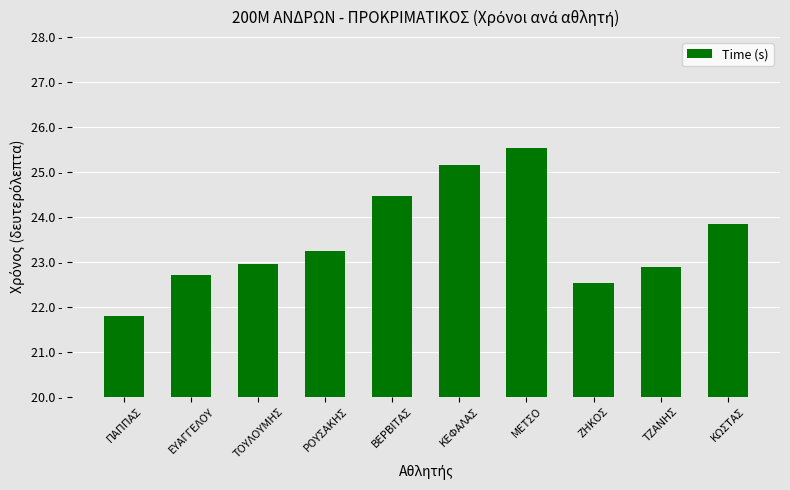

Reading left to right, list all the values displayed in this chart.

21.8	22.7	23.0	23.2	24.5	25.1	25.5	22.5	22.9	23.8